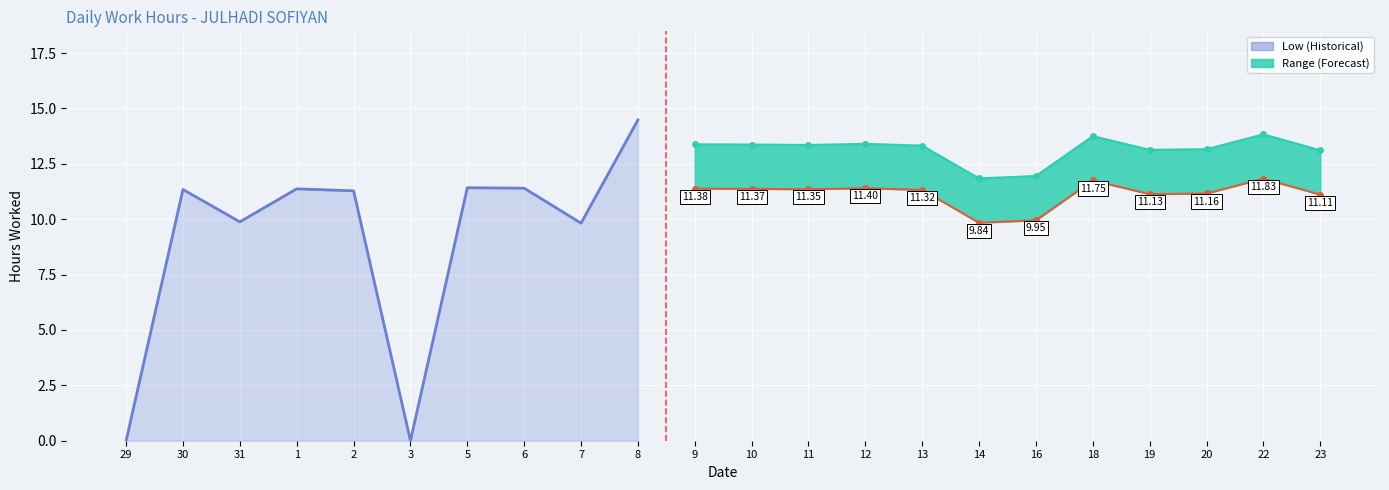

What is the value of the Low point at the 8th from the left?

11.4